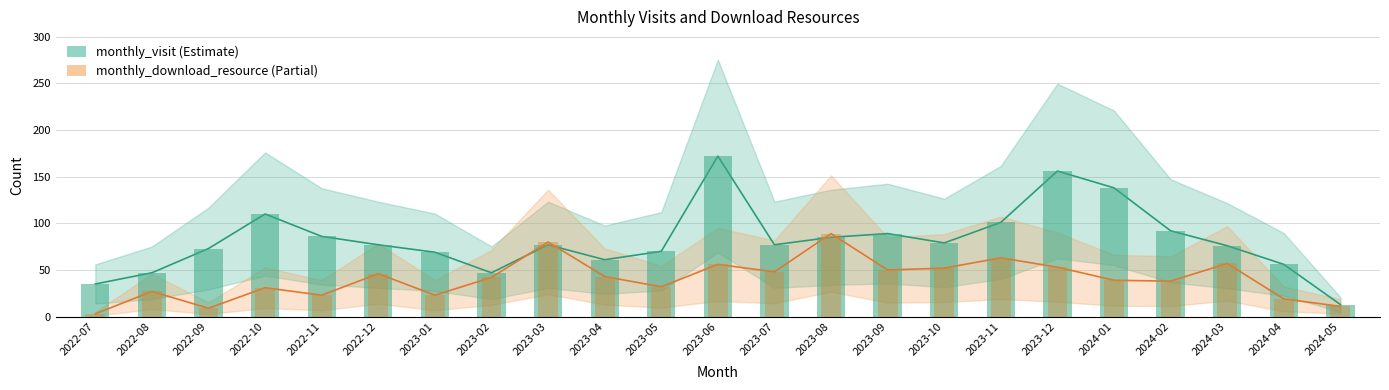

What are all the series names shown in the legend?

monthly_visit, monthly_download_resource